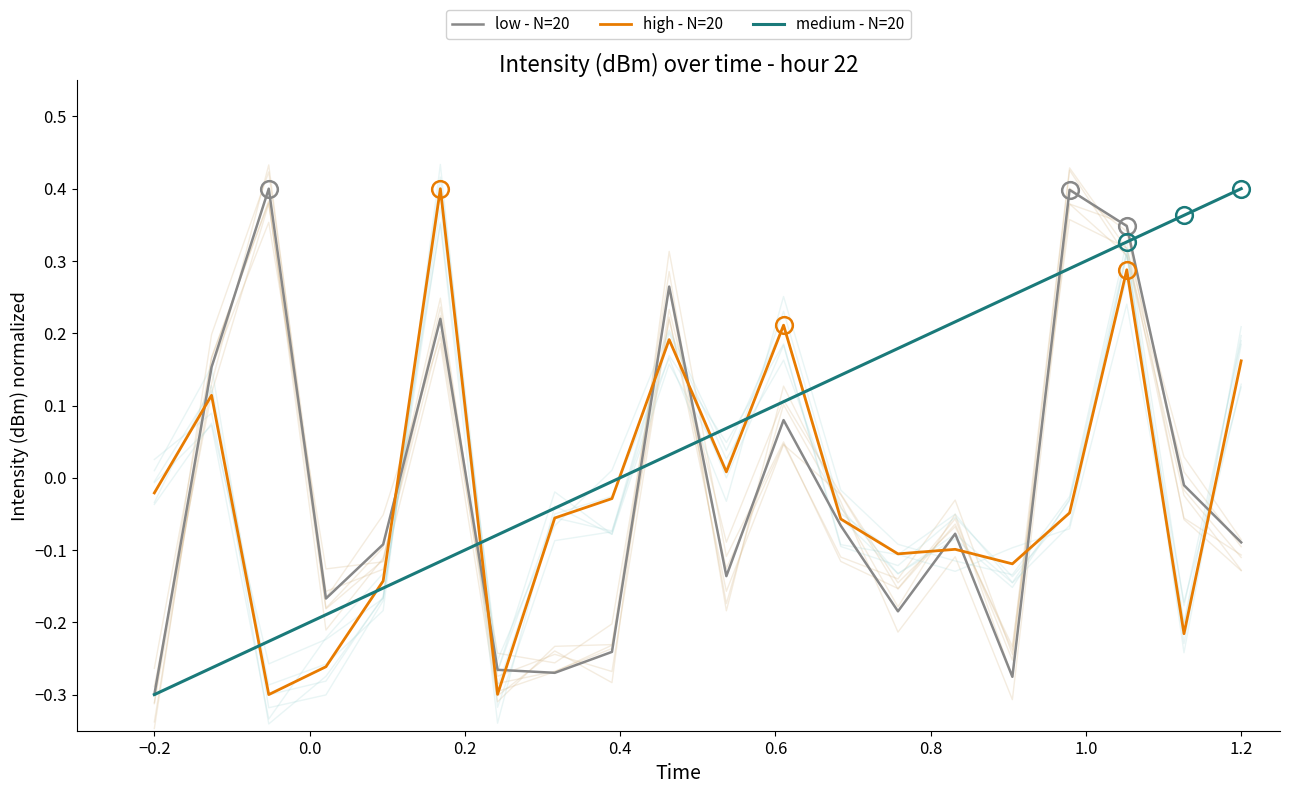

True or false: high - N=20 and medium - N=20 cross at least once.

True